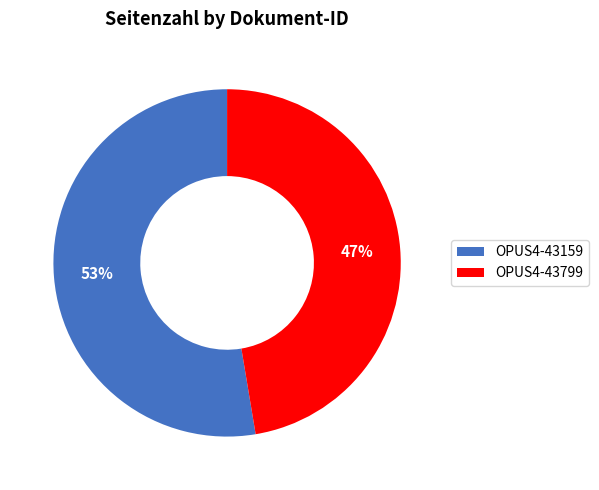

Count the number of slices in the pie.

2